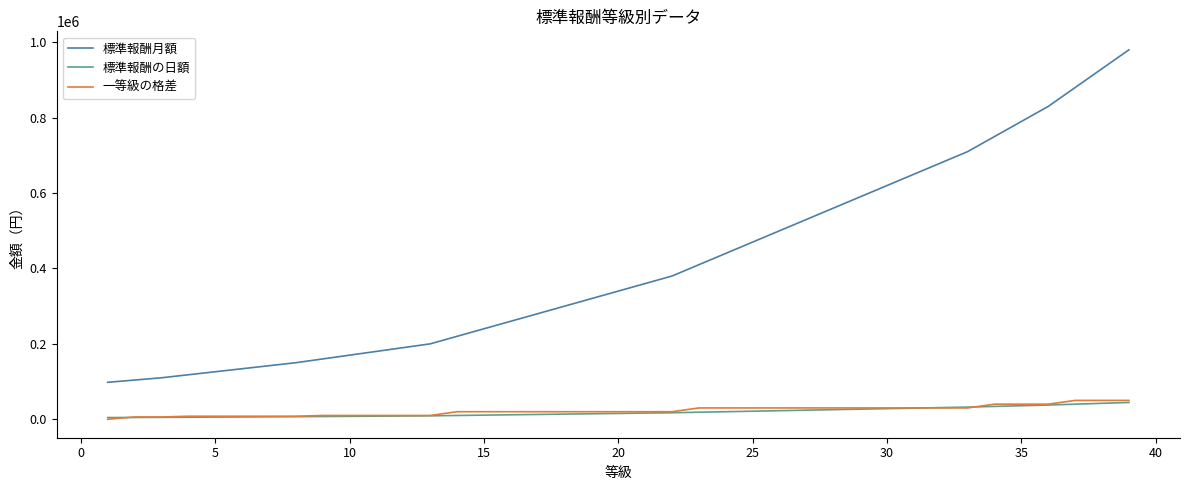

What is the maximum value for 標準報酬月額?

980000